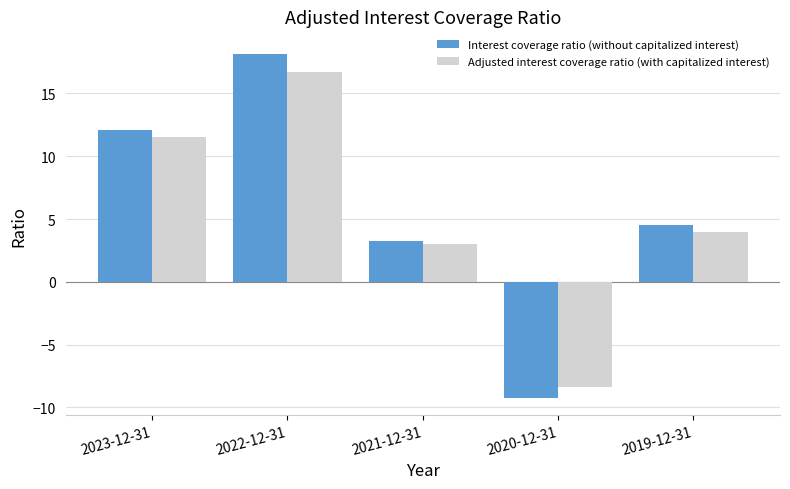

Is it true that Interest coverage ratio (without capitalized interest) equals -9.2 at 2020-12-31?

True